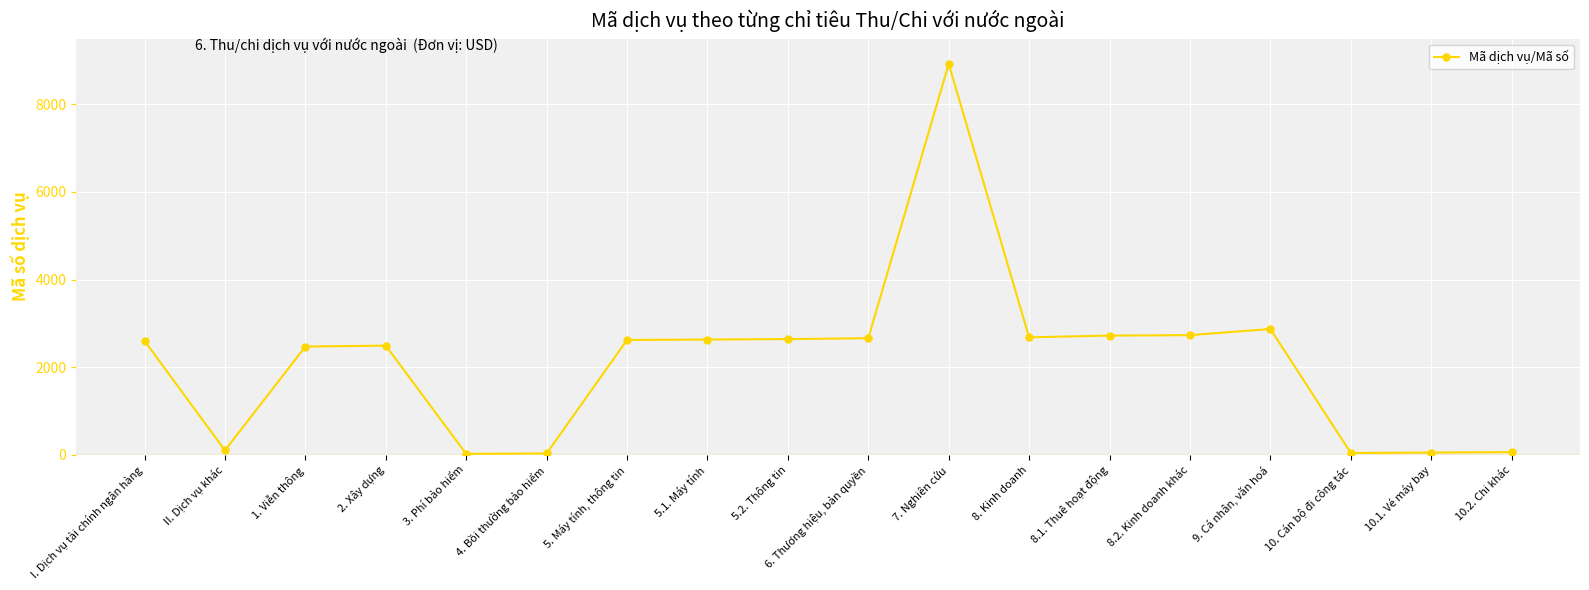

What is the greatest value displayed?

8921